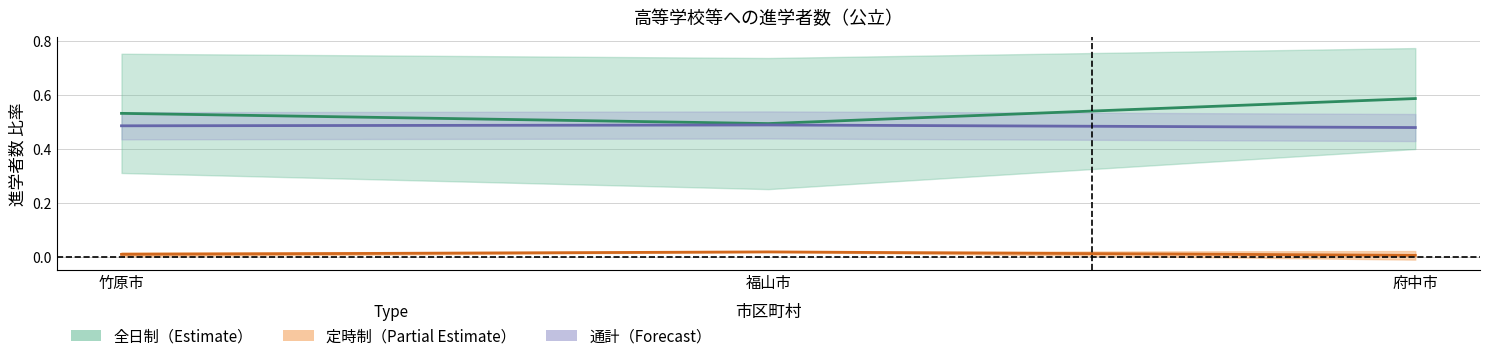

How many series are shown in this chart?

3